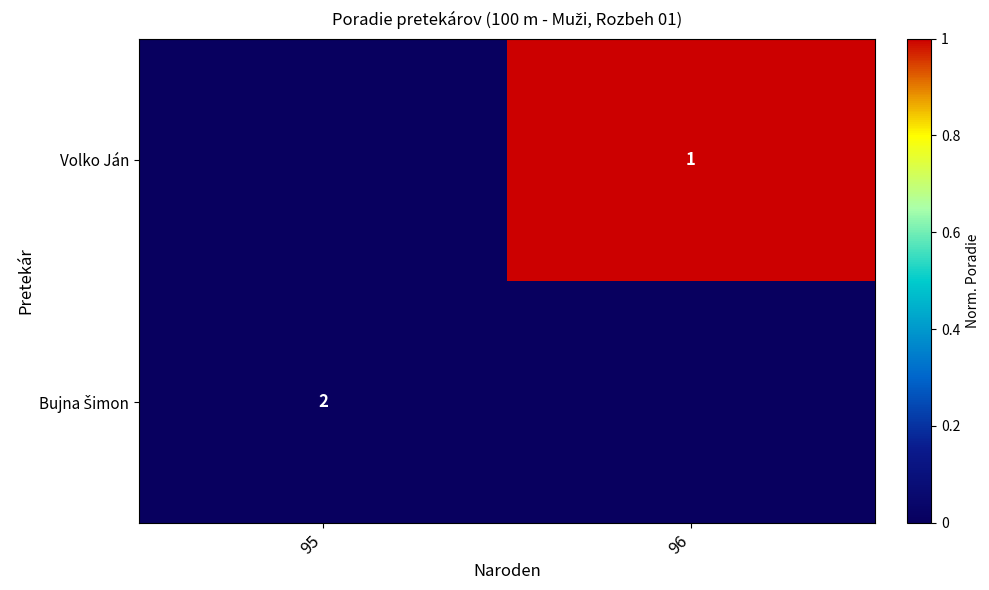

At which label is row_0 closest to 0?

95